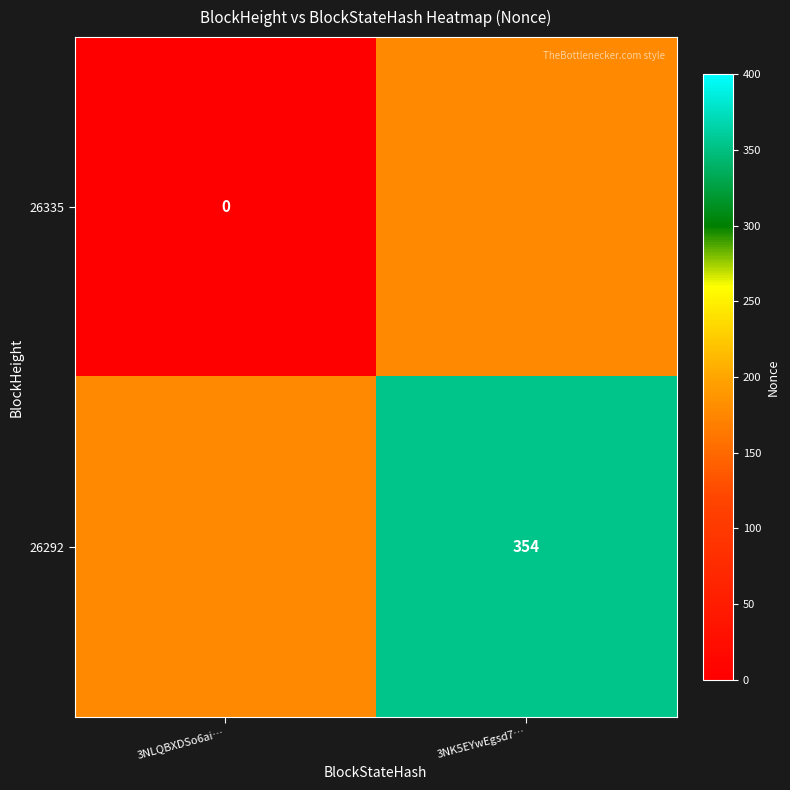

True or false: 26292 has a value of 354 at 3NK5EYwEgsd7….

True